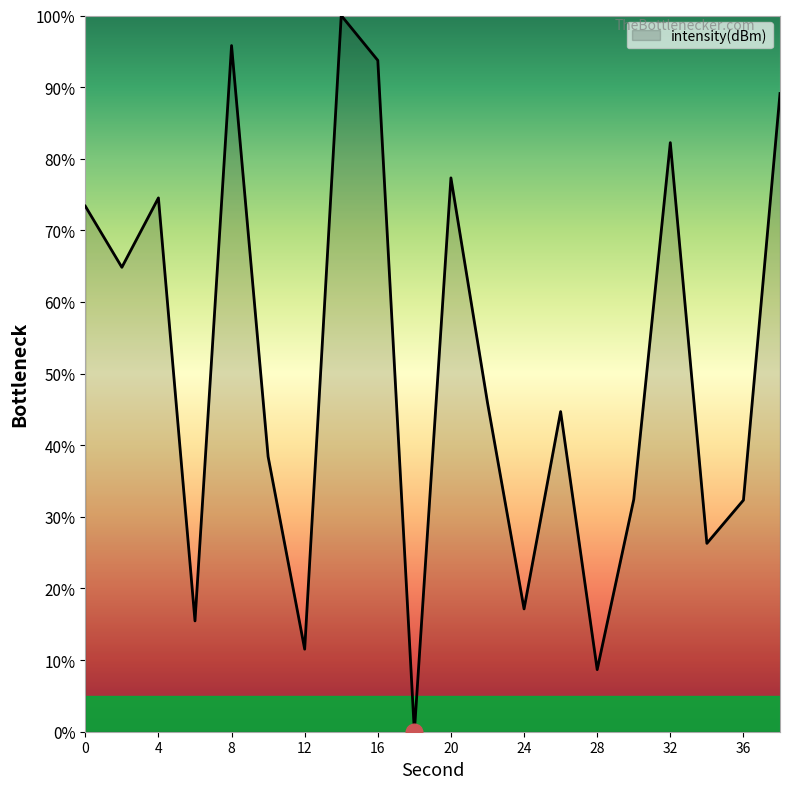

What is the maximum value shown in the chart?

100.0